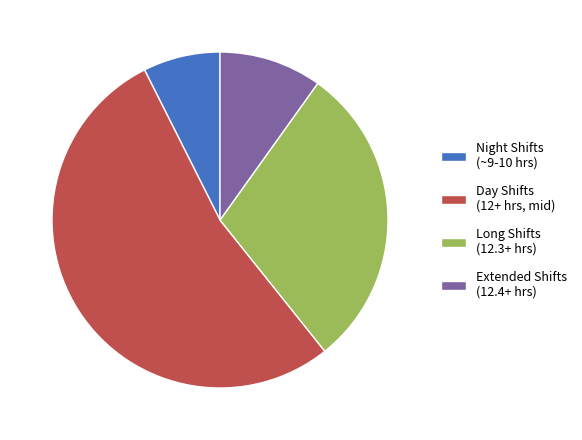

Does any single category account for the majority?

Yes